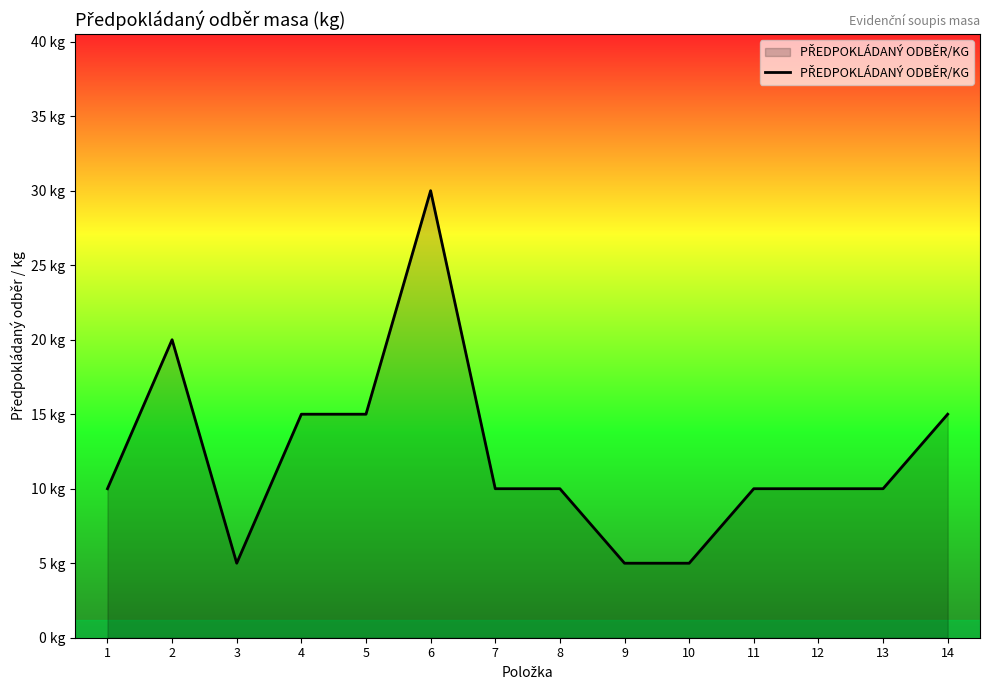

Is this an area chart (filled region under the line)?

Yes